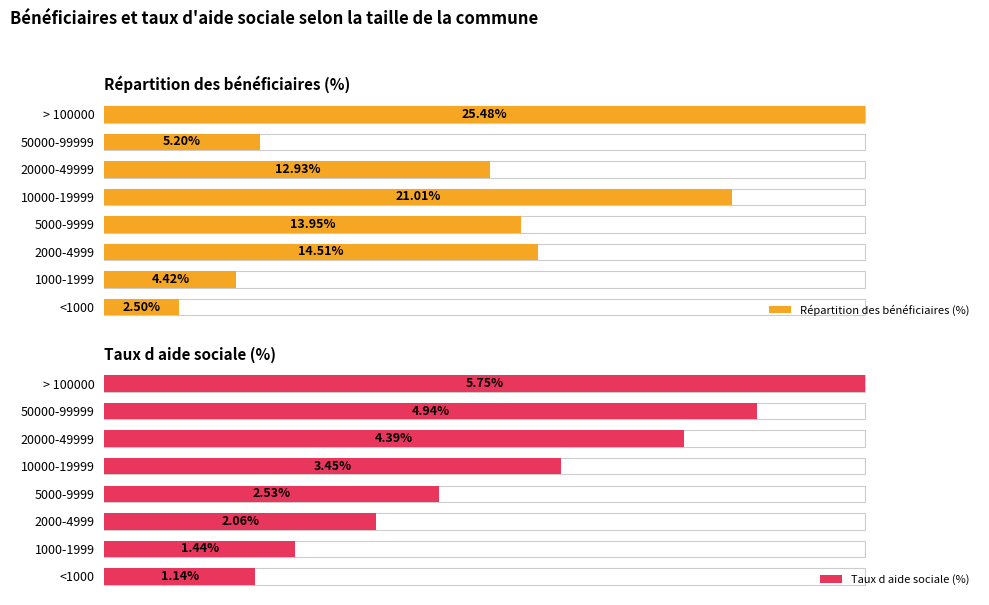

Which series has the largest total across all categories?

Répartition des bénéficiaires (%)